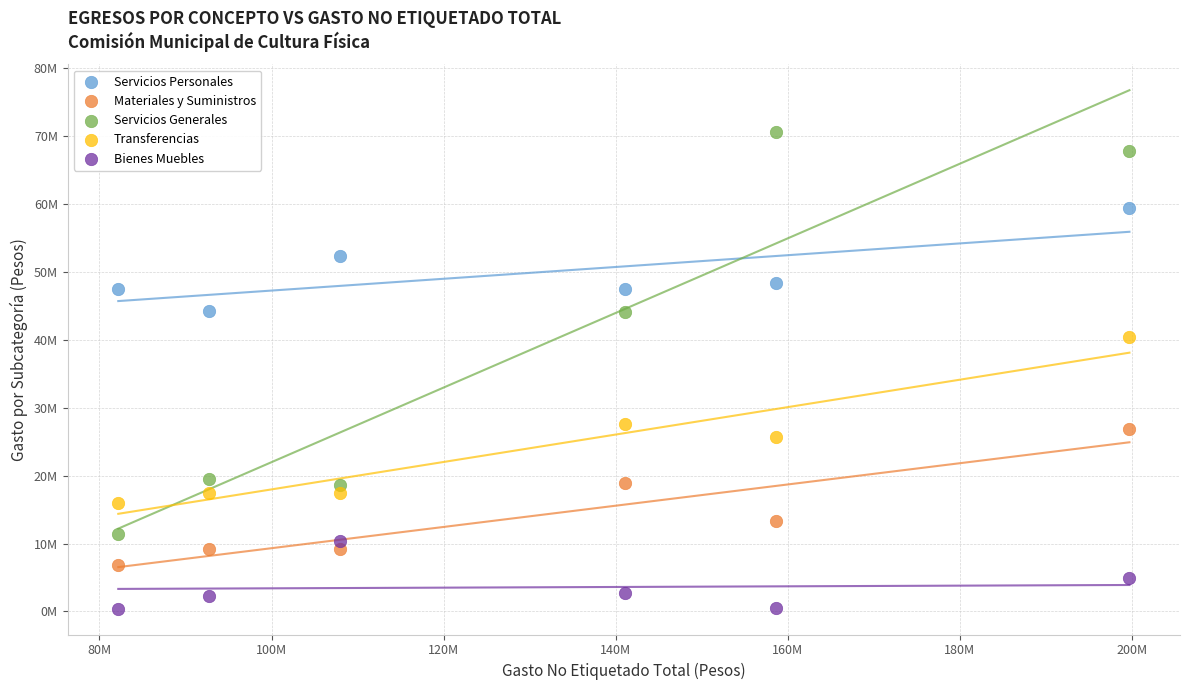

Which series reaches the minimum Y coordinate?

Bienes Muebles